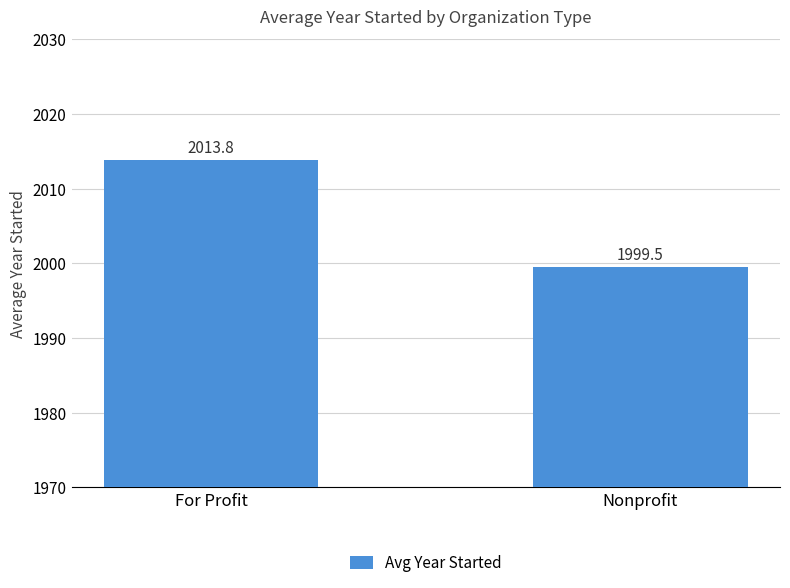

What is the maximum value shown in the chart?

2013.8